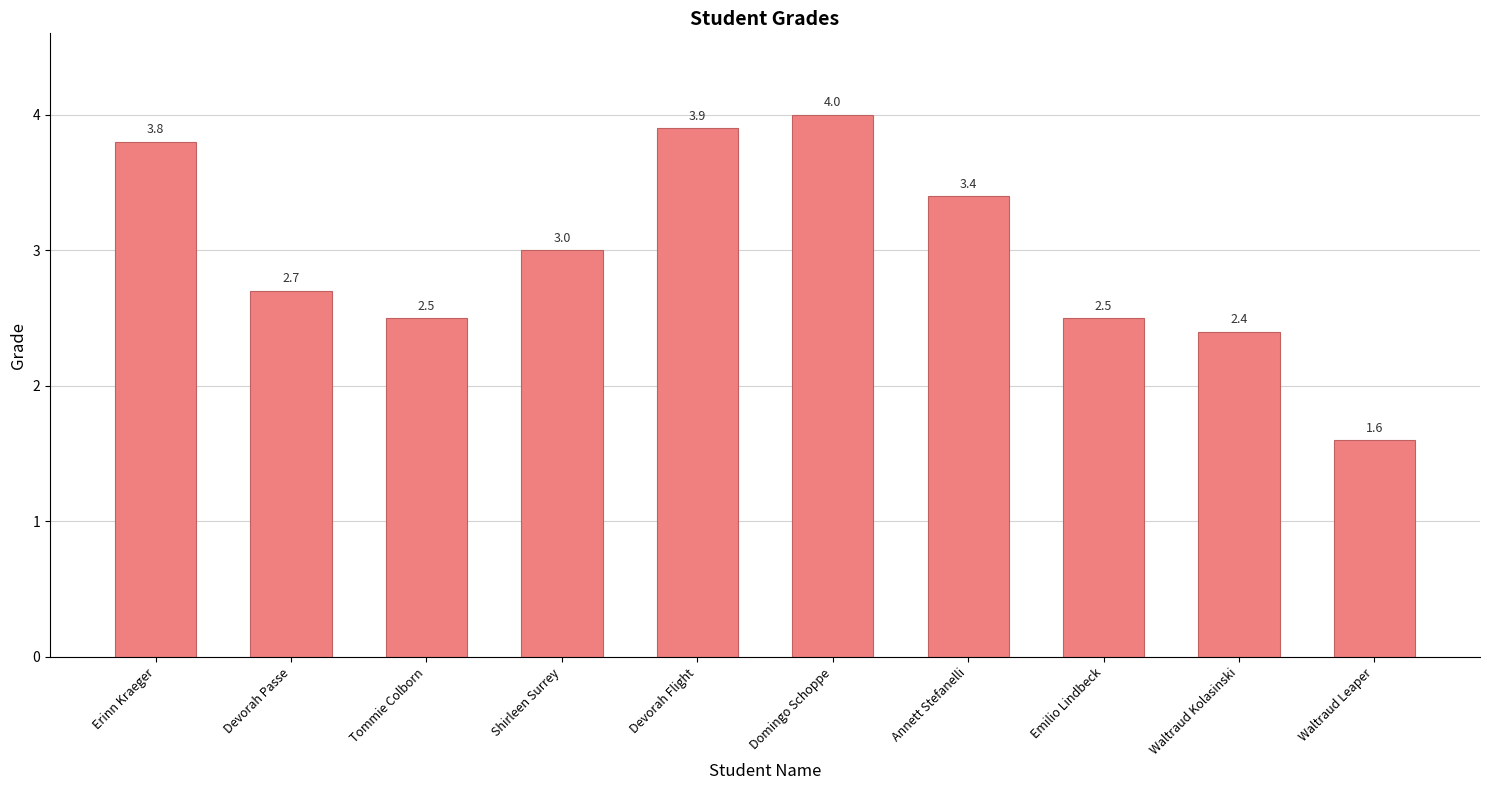

The chart shows a value of 2.7 at Devorah Passe. True or false?

True